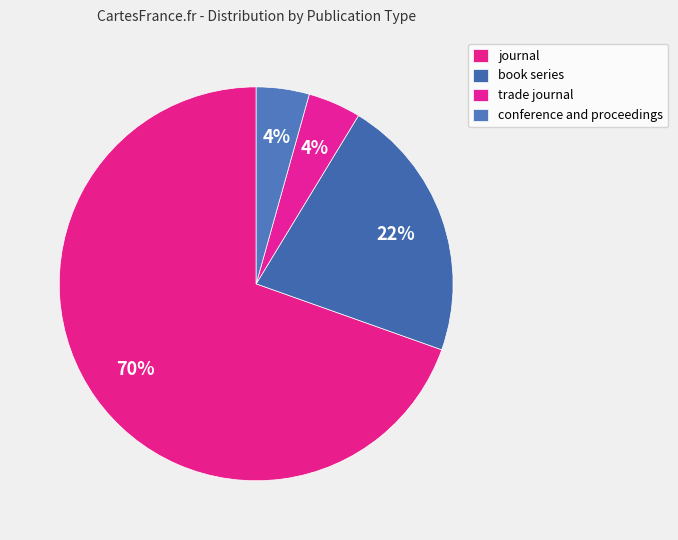

Is there a majority slice in this chart?

Yes